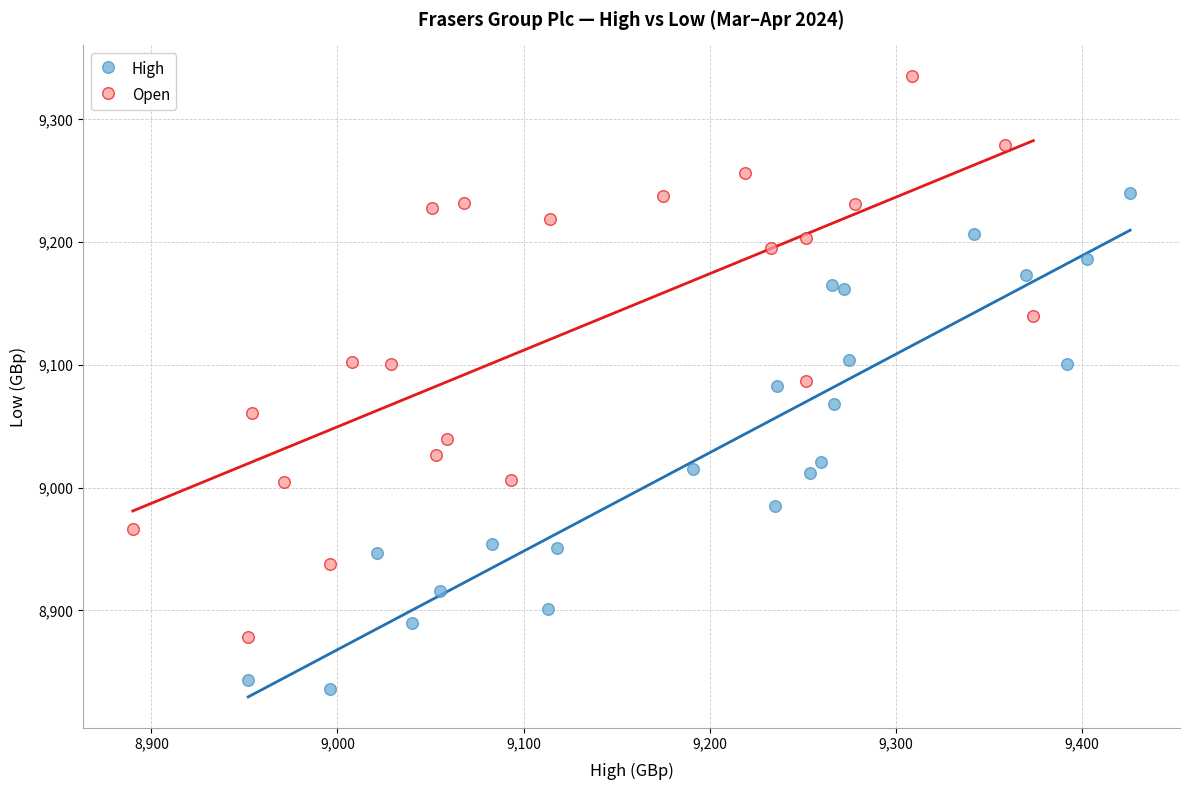

Which series has the largest Y range (max minus min)?

Open